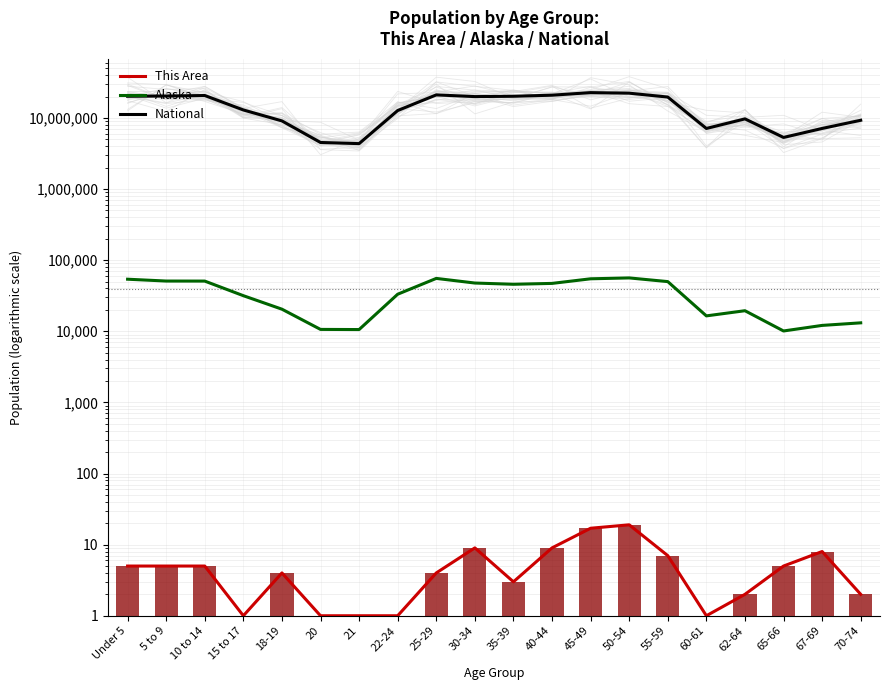

Reading right to left, what are all the values shown in this chart?

This Area: 2	8	5	2	1	7	19	17	9	3	9	4	1	1	1	4	1	5	5	5
Alaska: 13148	12099	10103	19467	16471	49971	56300	54726	47141	45833	47706	55419	33214	10577	10628	20462	31679	50816	50887	53996
National: 9278166	7115361	5319902	9704197	7113727	19664805	22298125	22708591	20890964	20179642	19962099	21101849	12712576	4354294	4519129	9086089	12954254	20677194	20348657	20201362